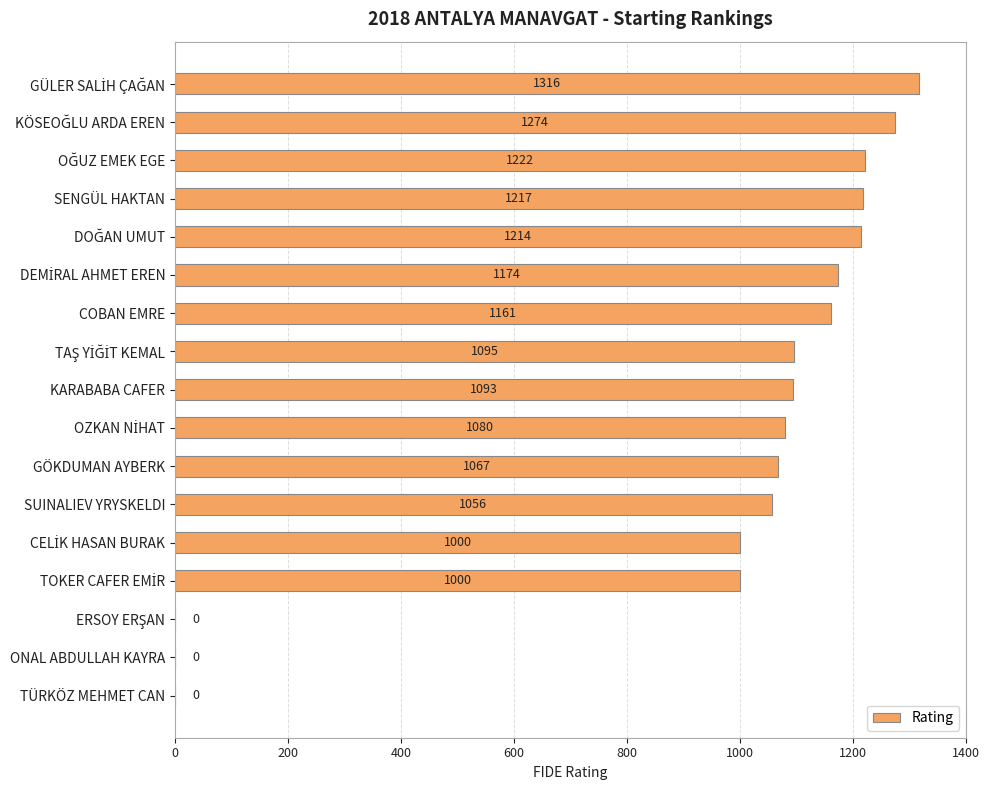

How many data points does each series have?

17